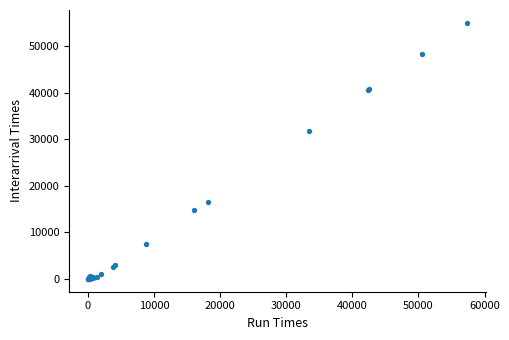

What Y value in the scatter plot is closest to 27502?

31680.1